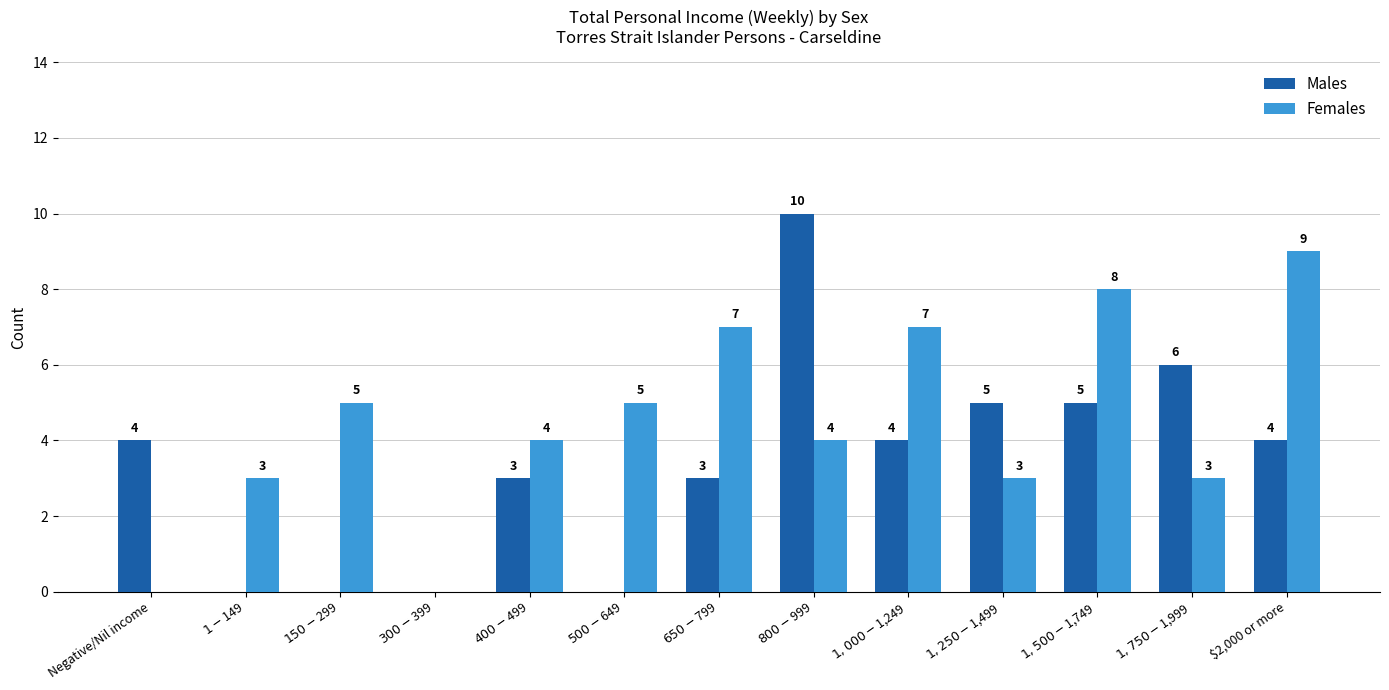

How many Females values are between 3 and 7?

9